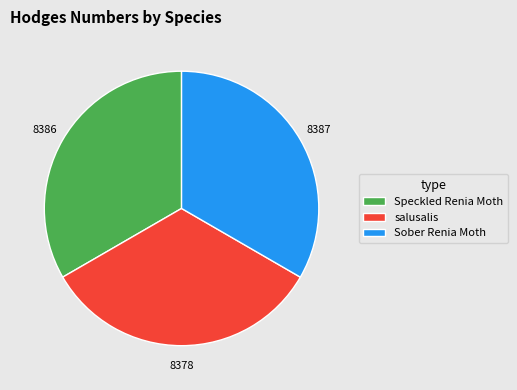

How many slices are in this pie chart?

3